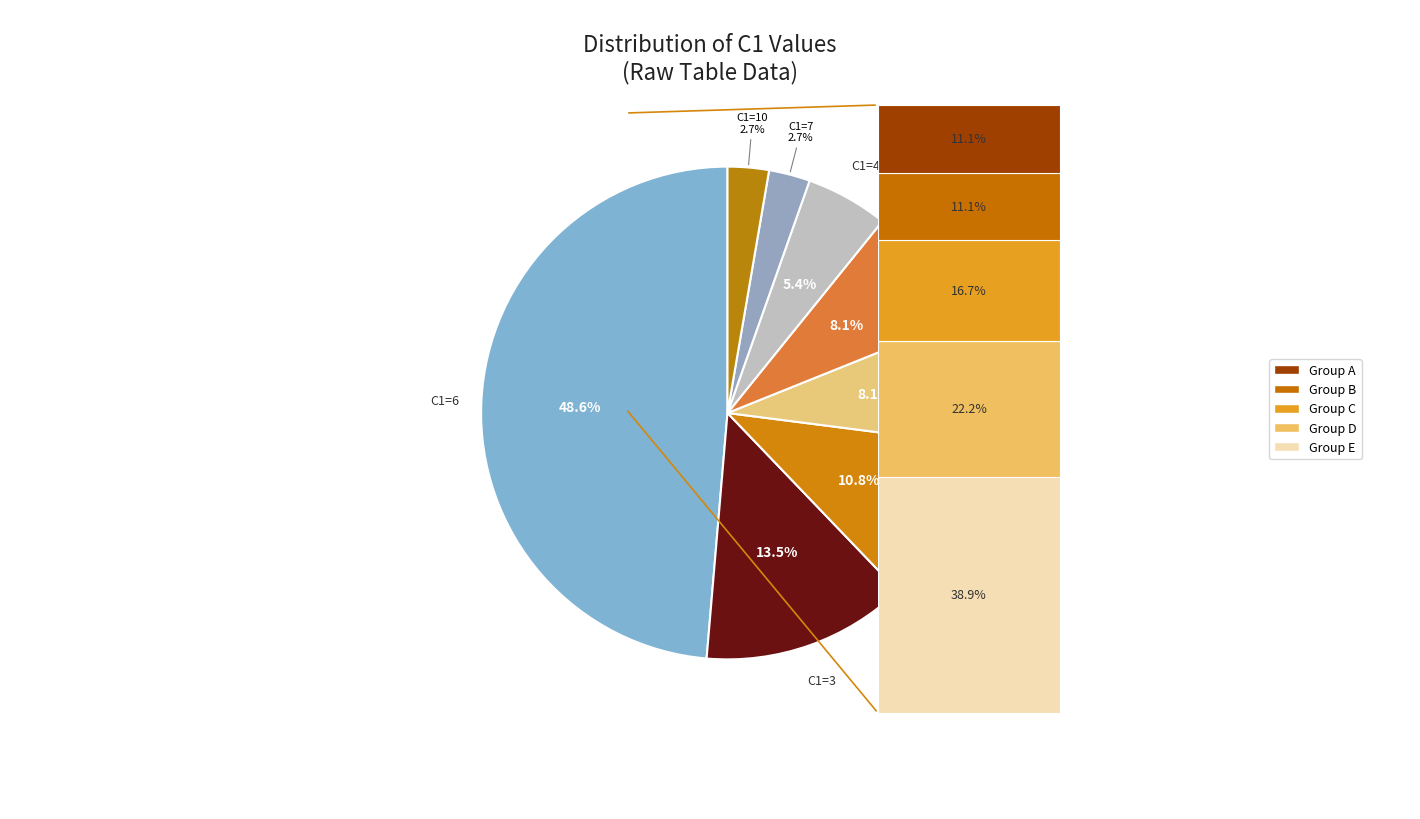

To the nearest percent, what percentage of the pie is 17?

2%